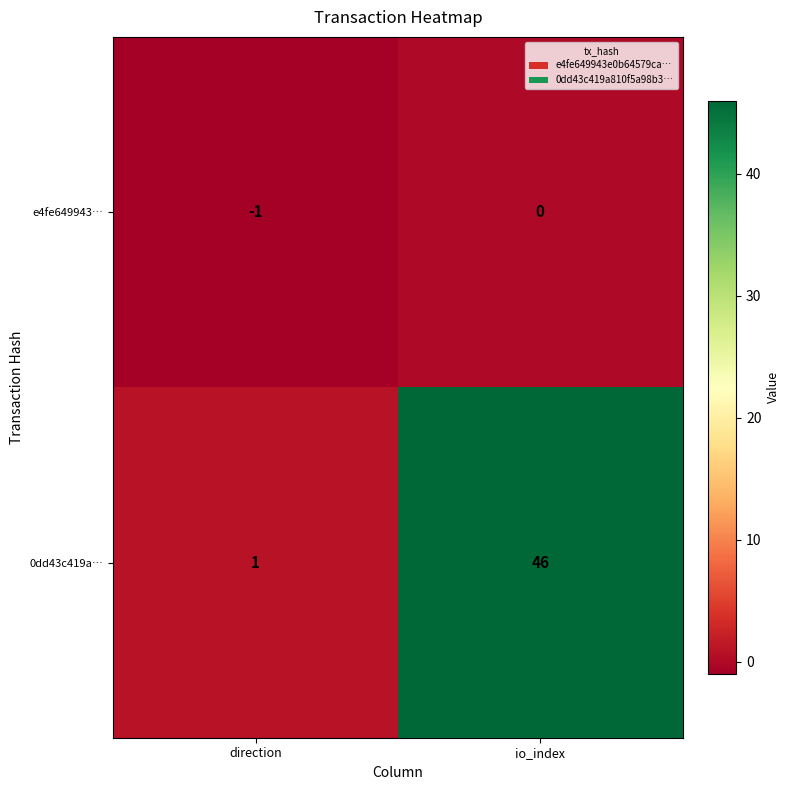

At which label is 0dd43c419a… closest to 23?

direction